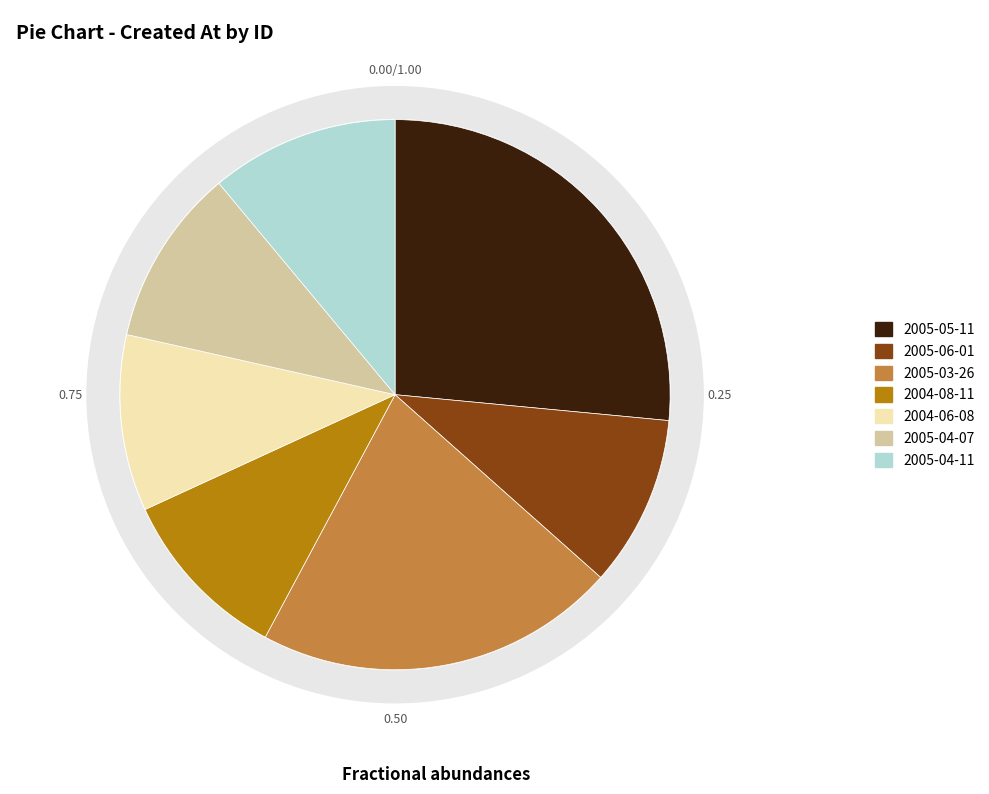

True or false: 2005-04-11 accounts for 1% of the total.

False